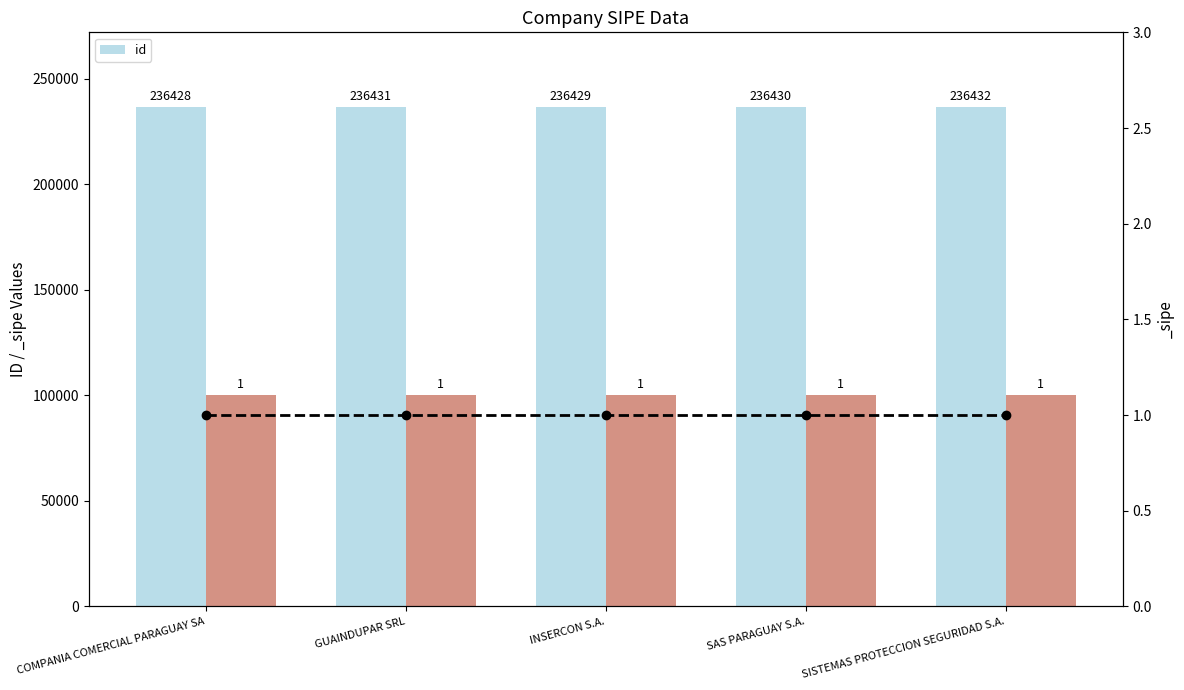

At which category does the chart reach its peak across all series?

SISTEMAS PROTECCION SEGURIDAD S.A.